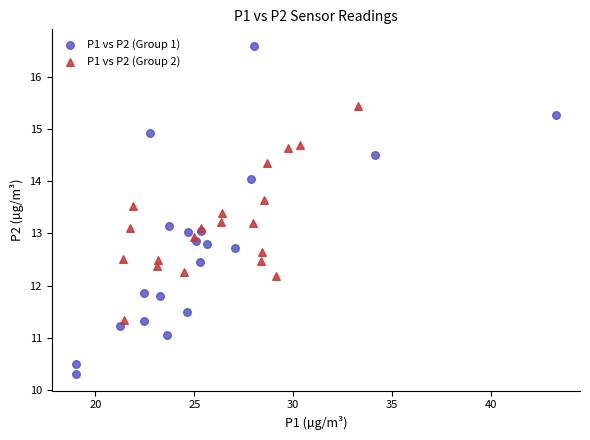

Which series has the widest spread of Y values?

P1 vs P2 (Group 1)